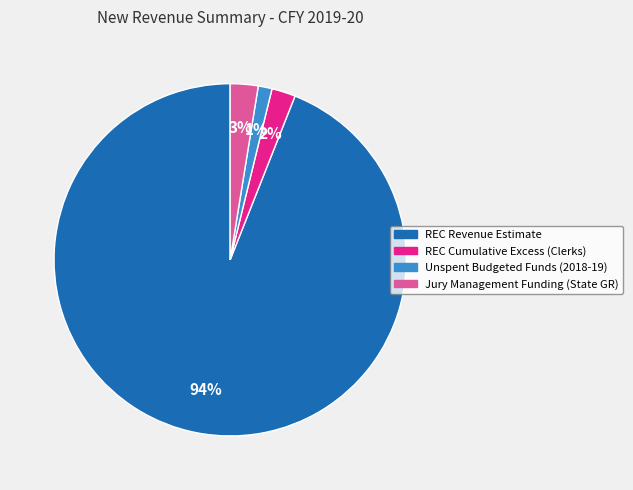

Is there any slice that represents more than half of the pie?

Yes